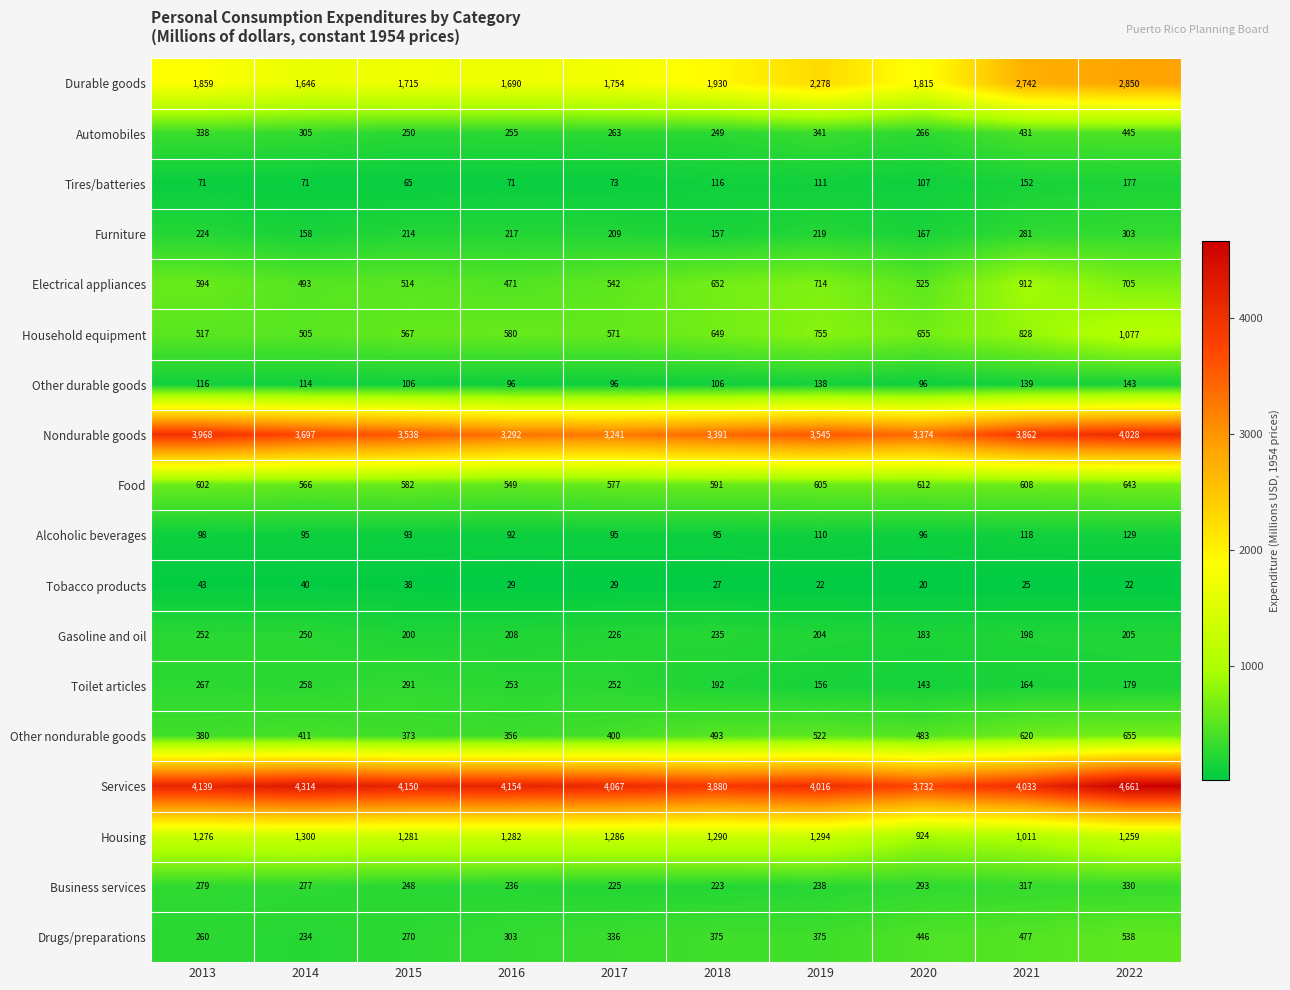

Is the value of Furniture at 2014 greater than the value of Alcoholic beverages at 2014?

Yes